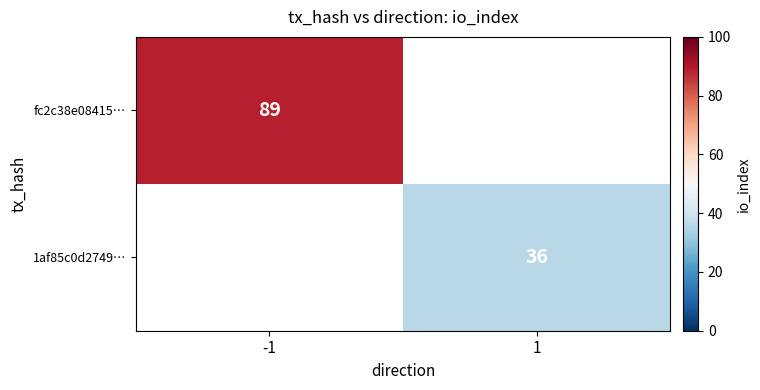

The value of 1af85c0d2749… at 1 is 49. True or false?

False